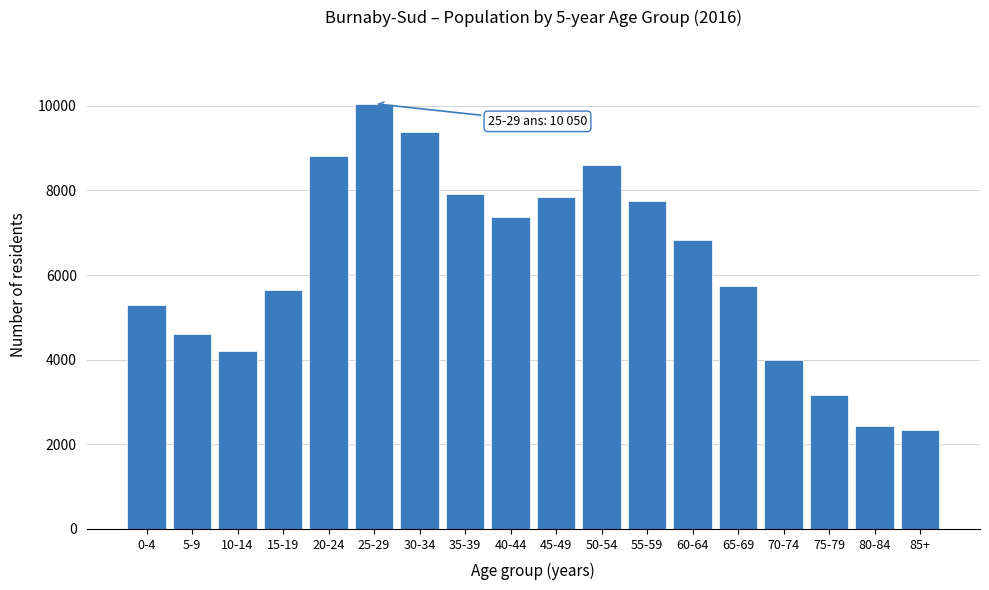

Reading left to right, extract all data points from this chart.

5295	4615	4205	5650	8810	10050	9380	7905	7380	7835	8600	7740	6835	5735	3990	3175	2435	2330